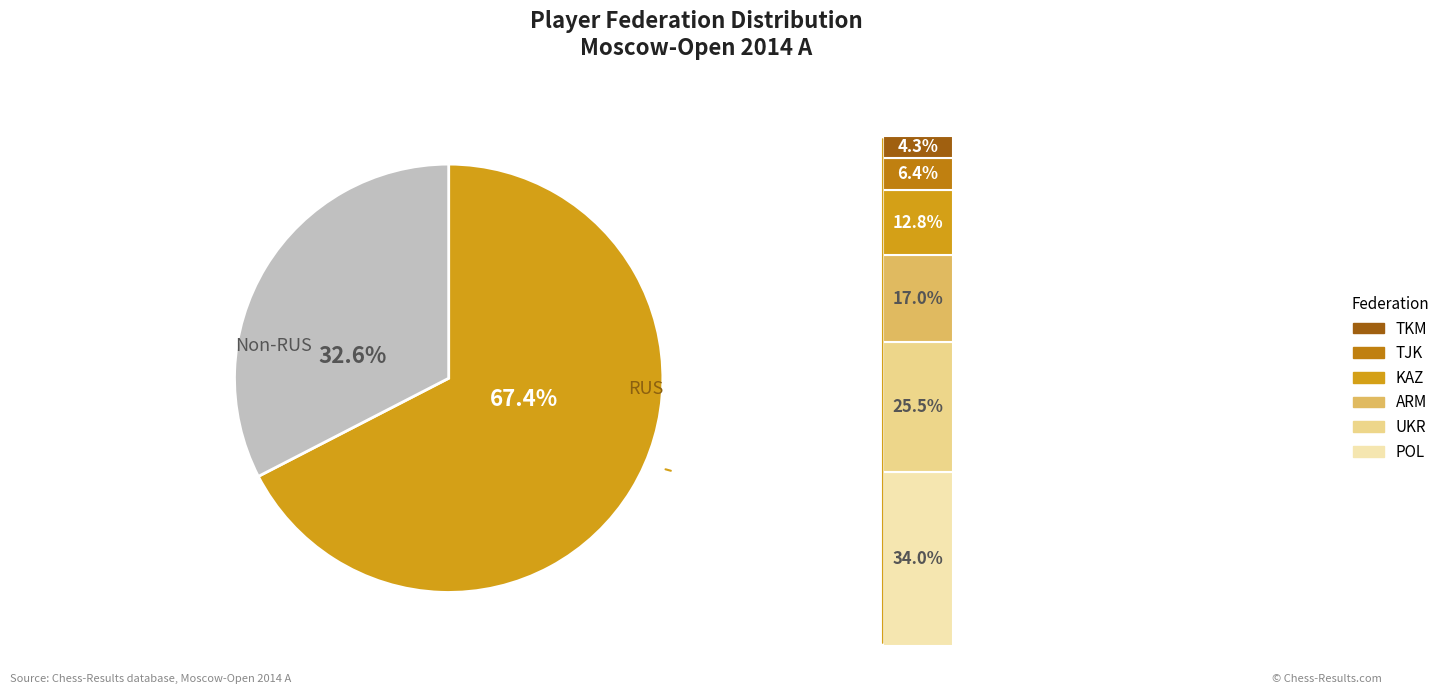

True or false: Other accounts for 4% of the total.

False